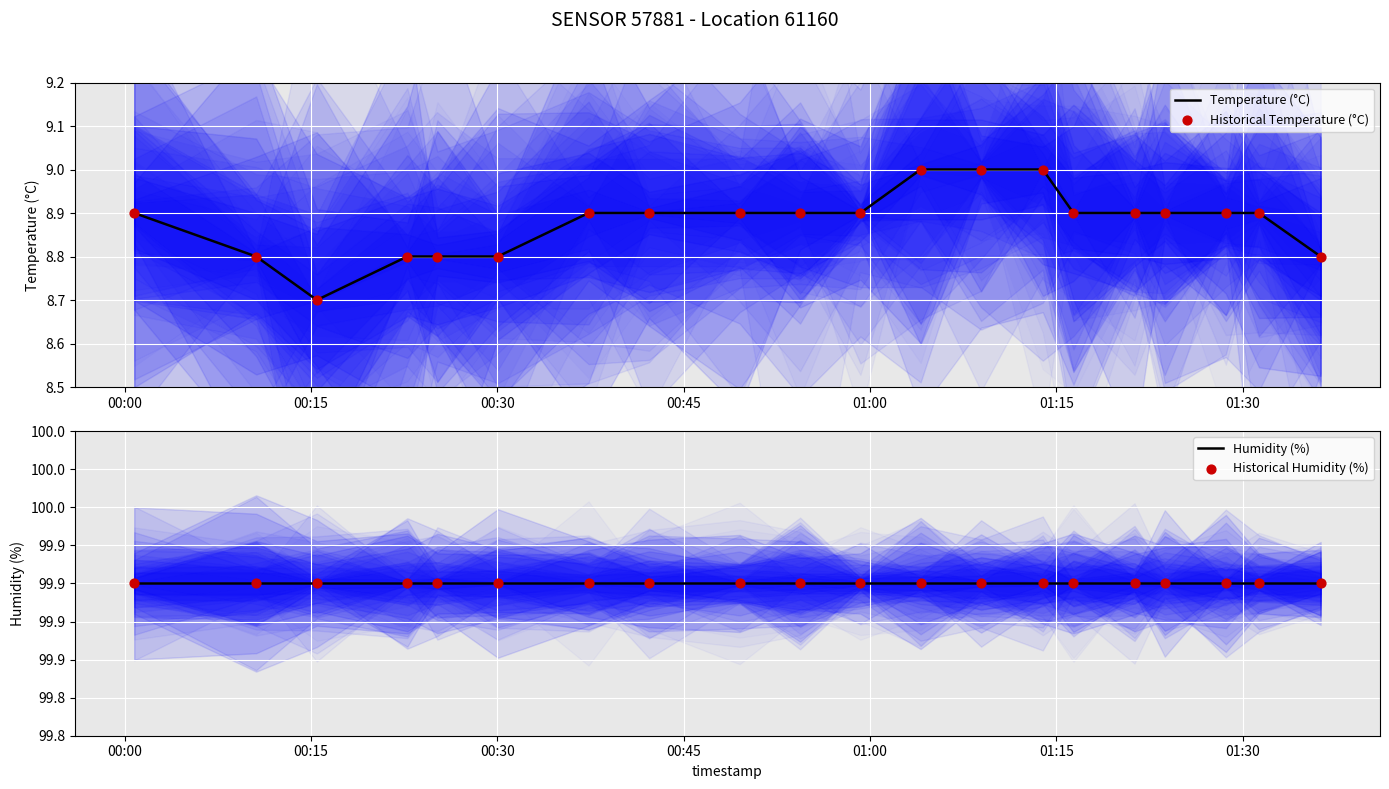

Which series contains the highest Y value?

Humidity (%)